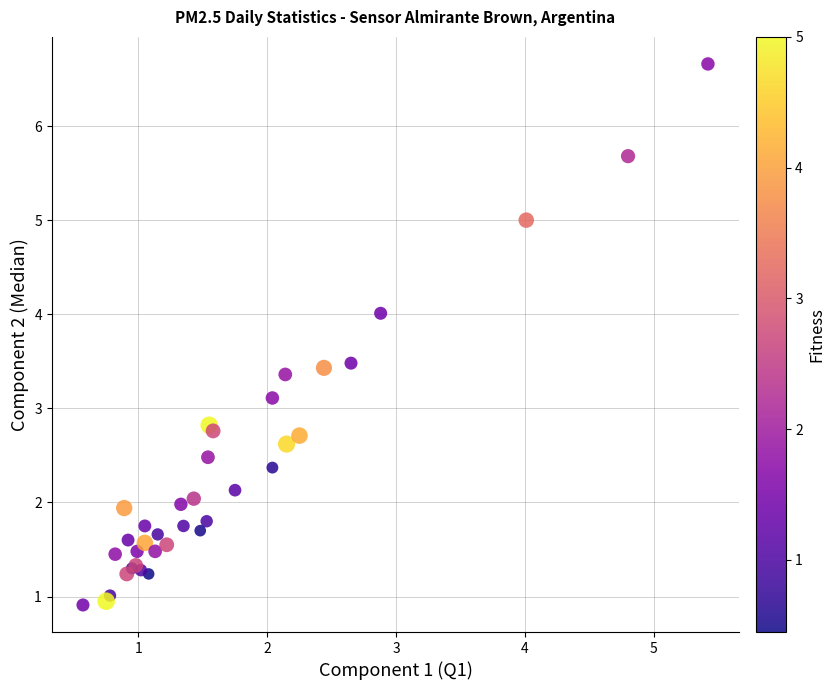

What Y value in the scatter plot is closest to 3?

3.1